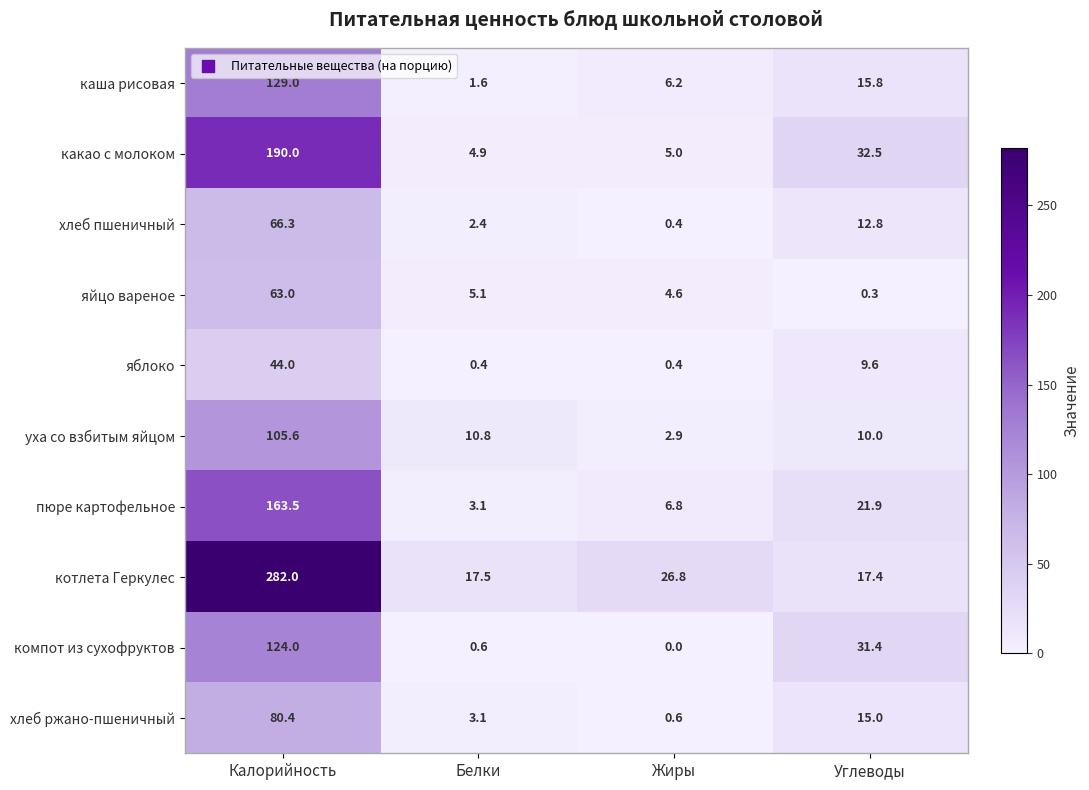

Between Белки and Углеводы, which series saw the biggest shift?

компот из сухофруктов